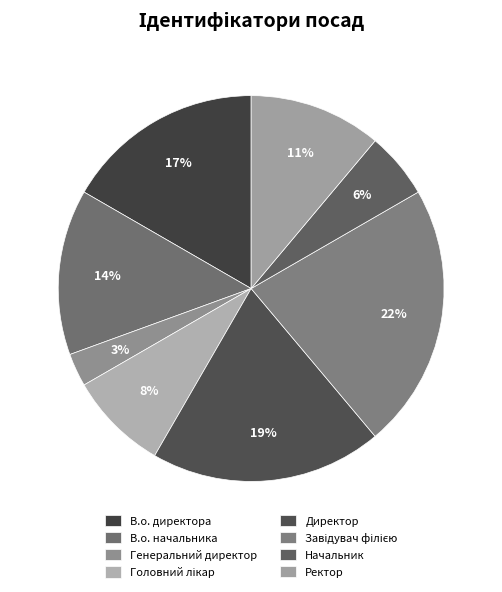

Combined, what portion of the pie is Директор and Завідувач філією?

41.7%